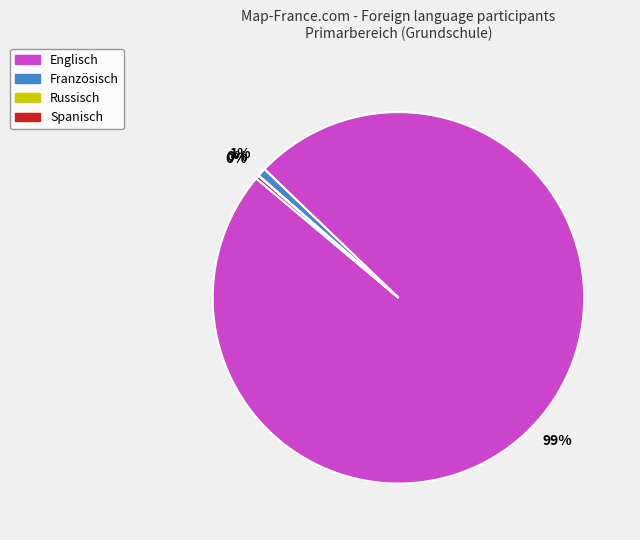

Does any single category account for the majority?

Yes